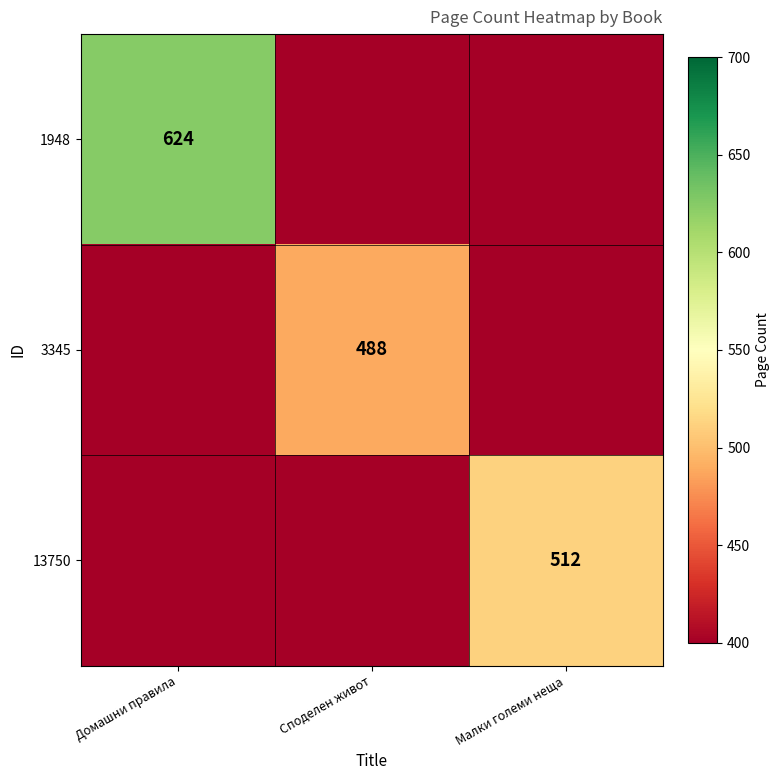

Is the value of 3345 at Споделен живот greater than the value of 1948 at Домашни правила?

No